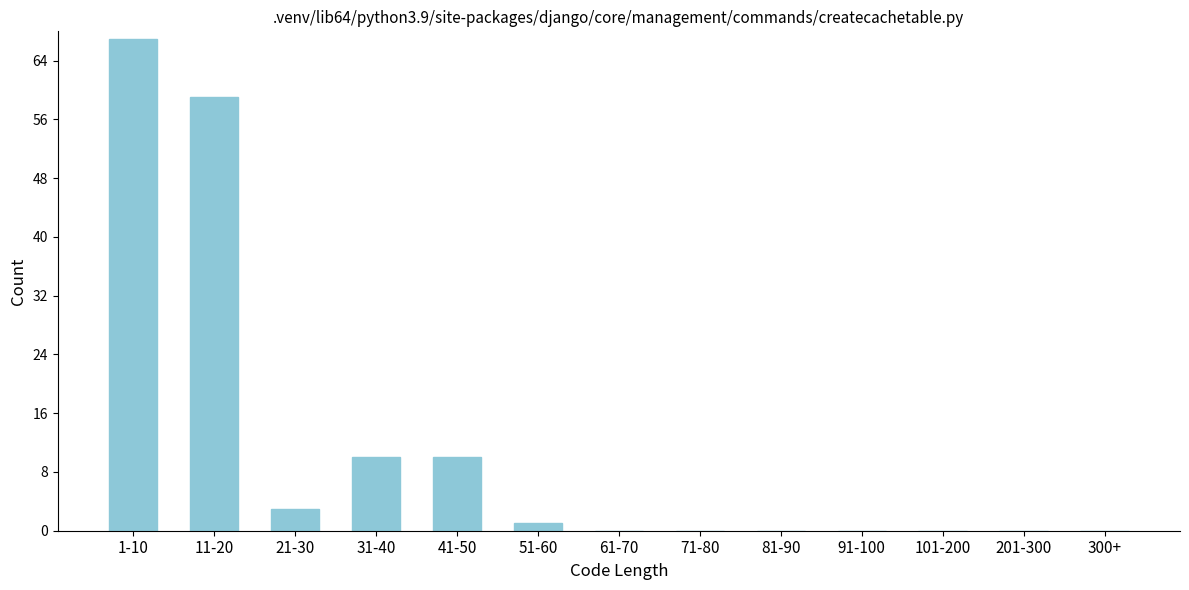

Reading left to right, extract all data points from this chart.

1-10=67	11-20=59	21-30=3	31-40=10	41-50=10	51-60=1	61-70=0	71-80=0	81-90=0	91-100=0	101-200=0	201-300=0	300+=0